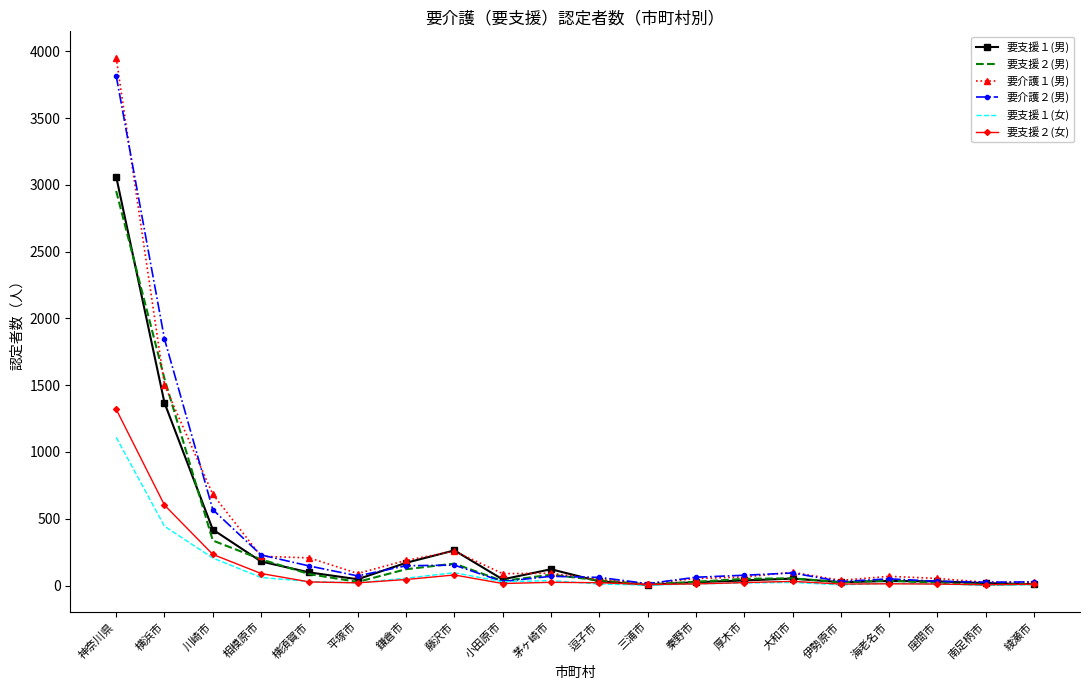

At which category is the sum across all series the highest?

神奈川県